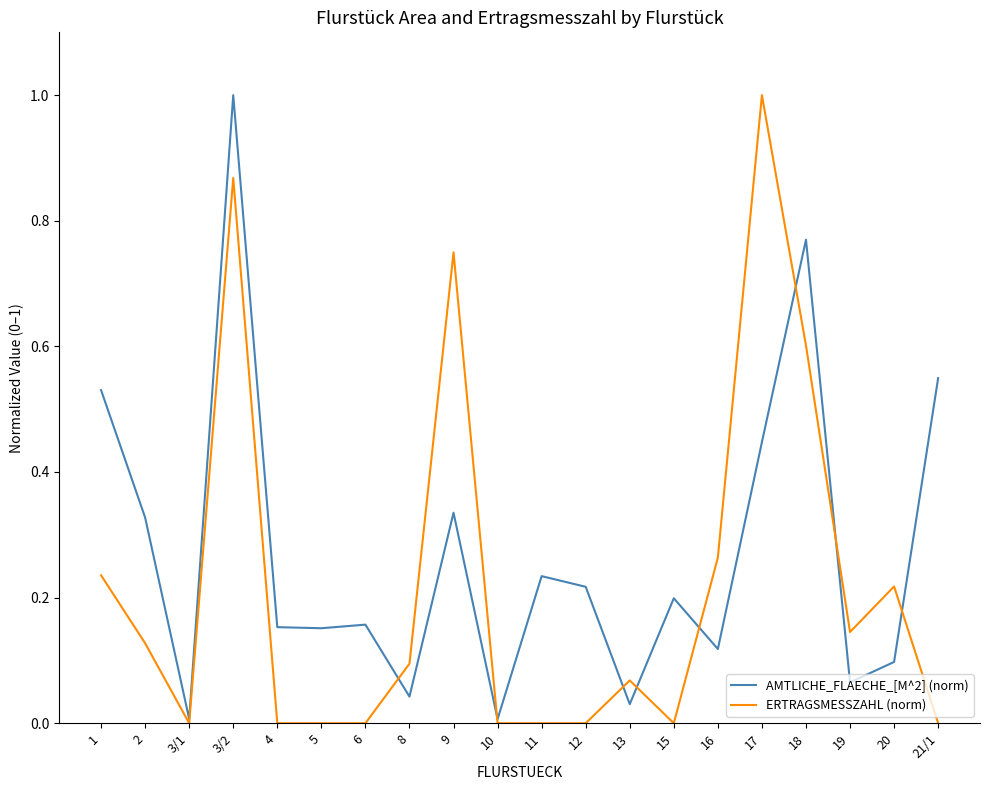

True or false: ERTRAGSMESSZAHL (norm) has a value of 0.1 at 2.

True